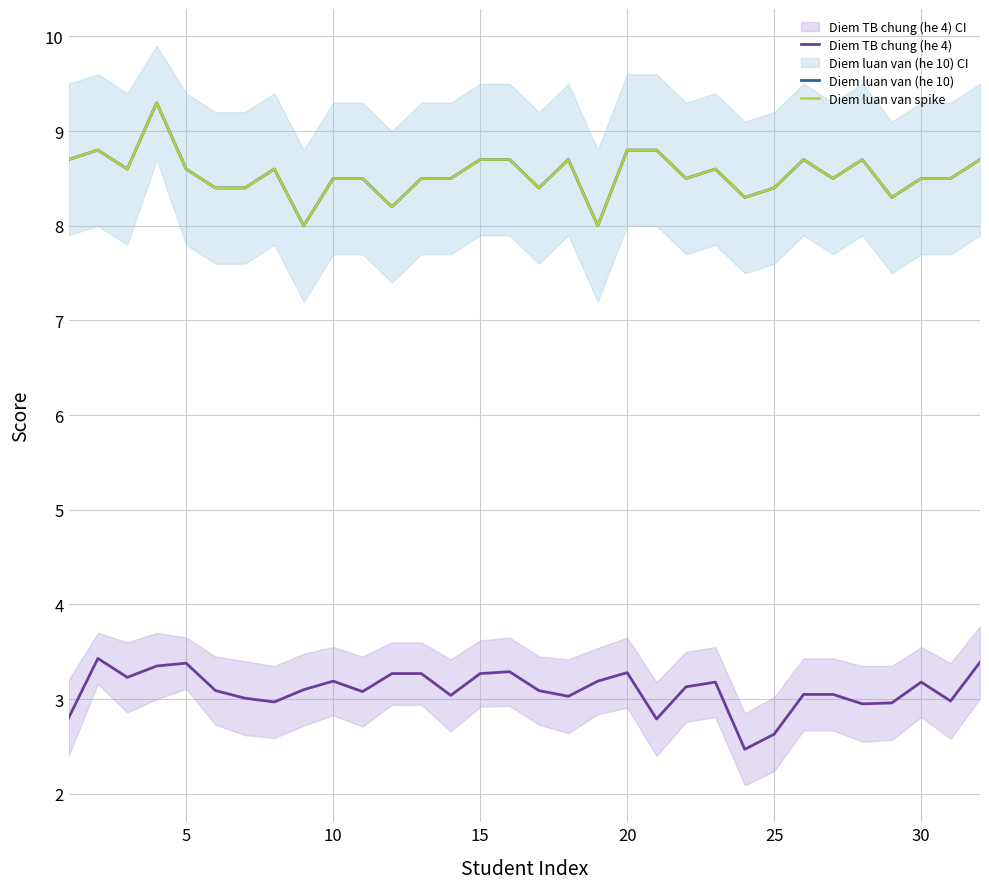

How many series are shown in this chart?

3